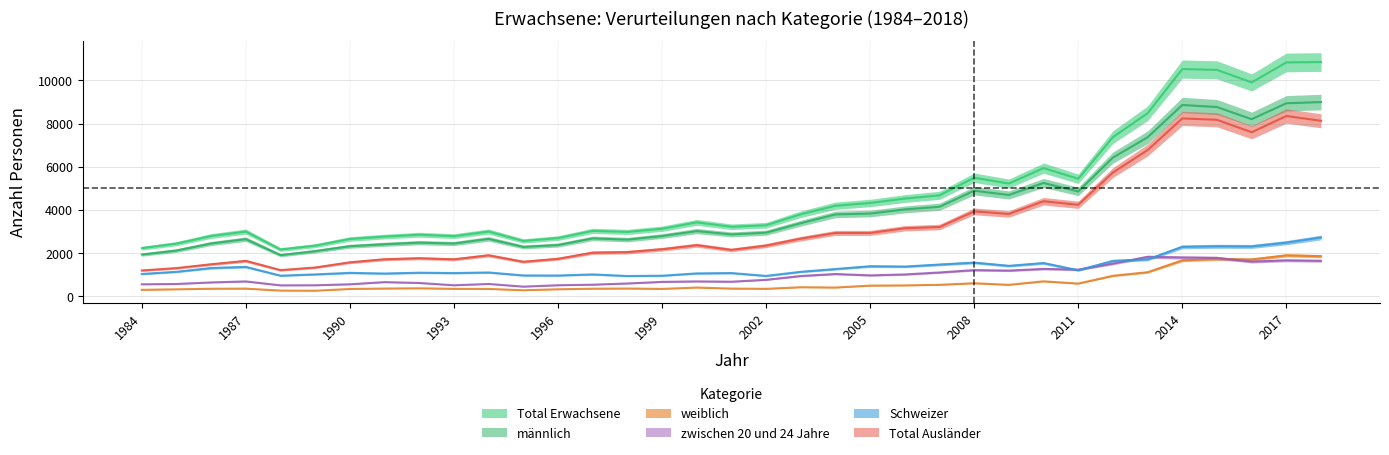

Is this an area chart (filled region under the line)?

No